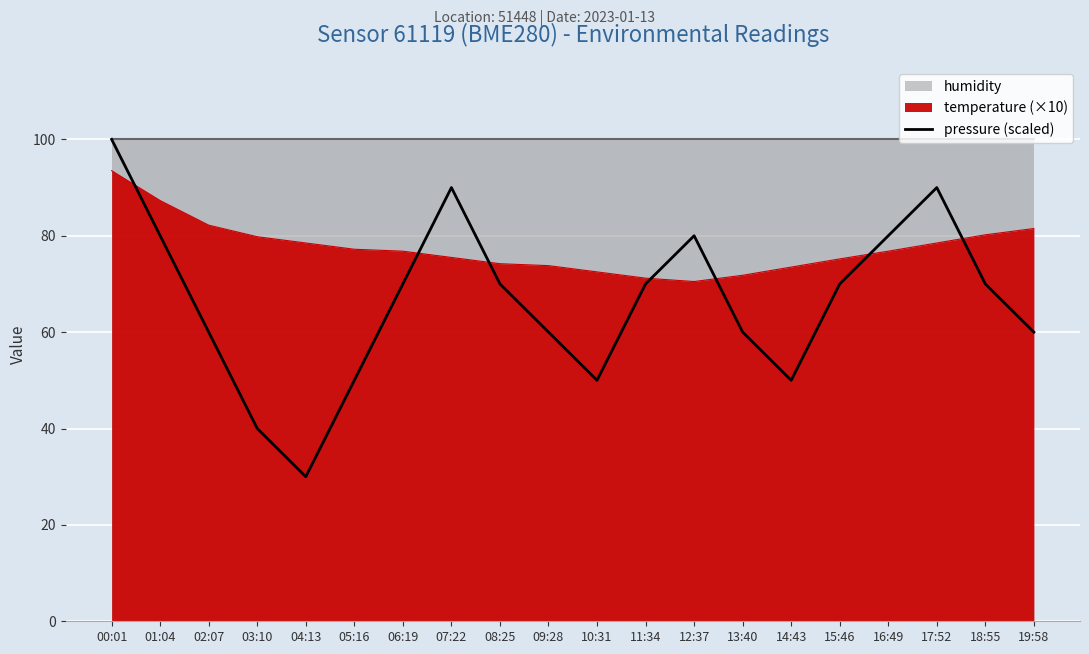

Reading right to left, what are all the values shown in this chart?

60.0	70.0	90.0	80.0	70.0	50.0	60.0	80.0	70.0	50.0	60.0	70.0	90.0	70.0	50.0	30.0	40.0	60.0	80.0	100.0